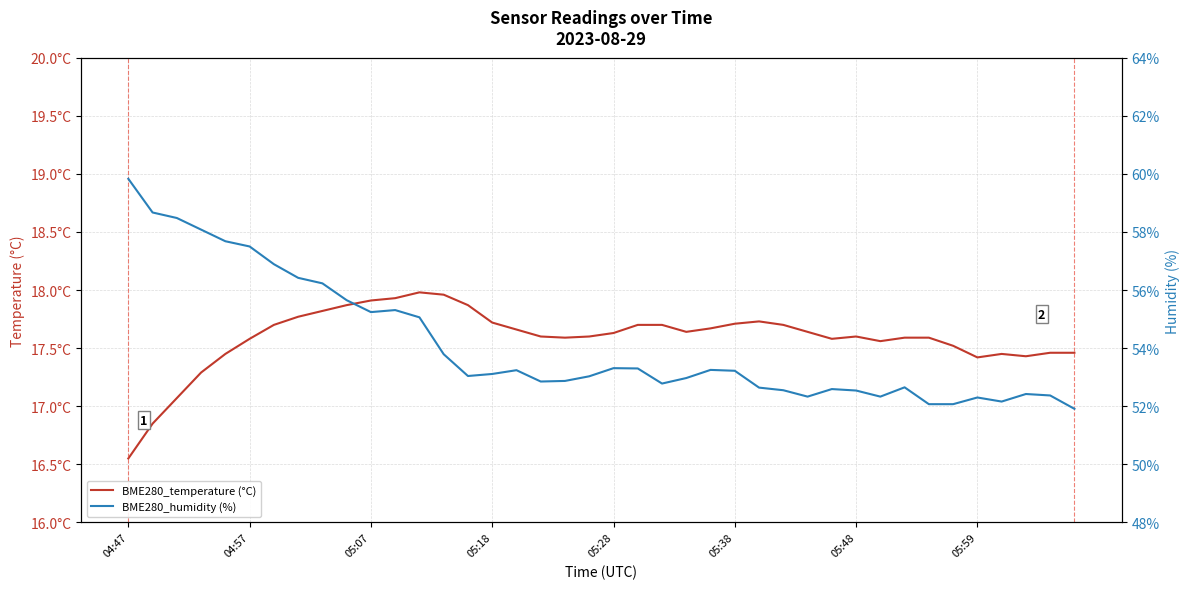

True or false: BME280_humidity (%) and BME280_temperature (°C) intersect in this chart.

False